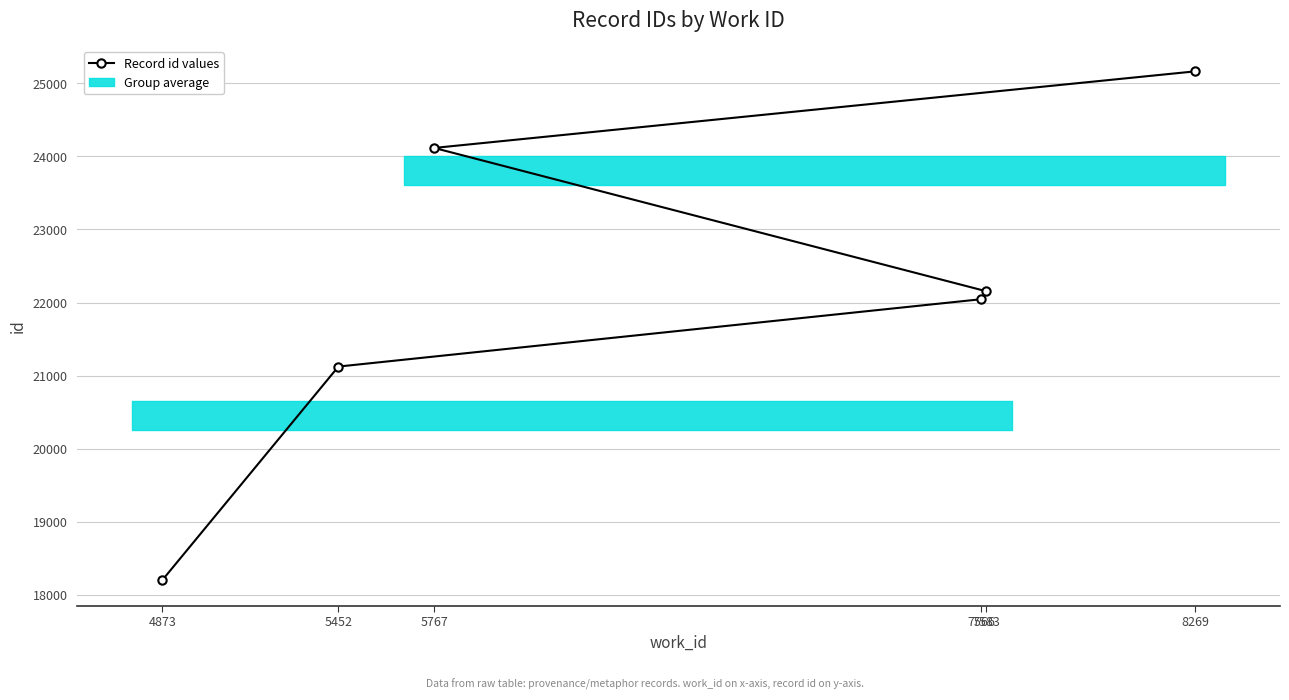

True or false: the data shows 22154 at 7583.

True